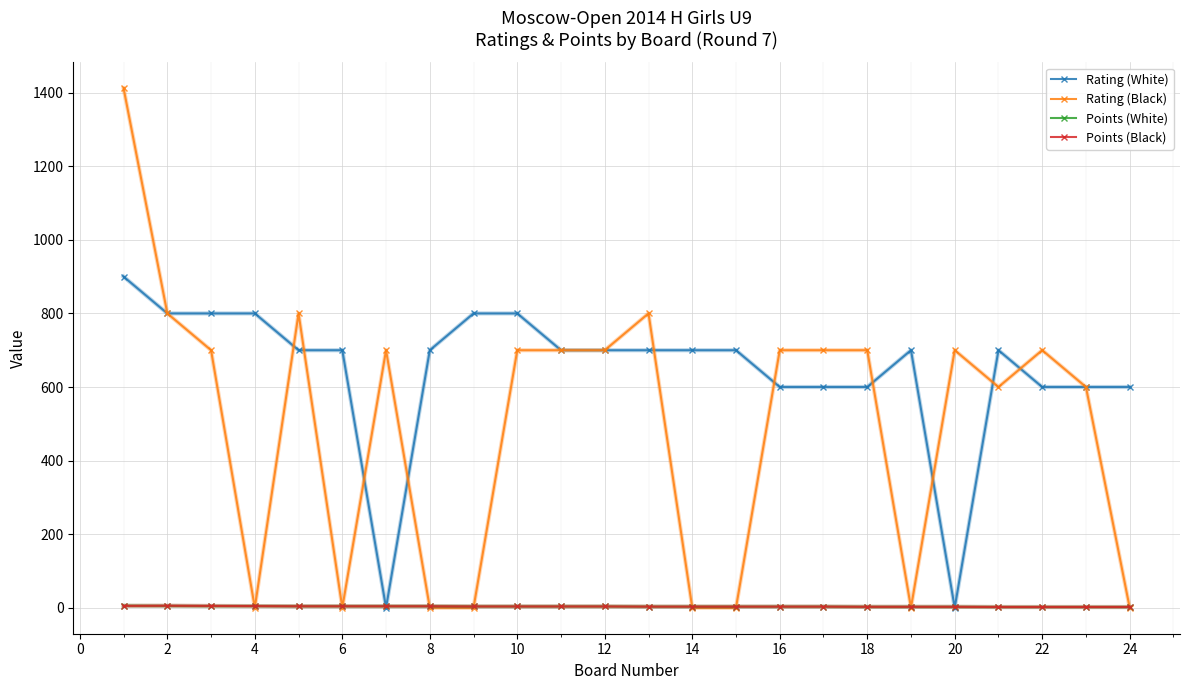

Does the chart have visible grid lines?

Yes